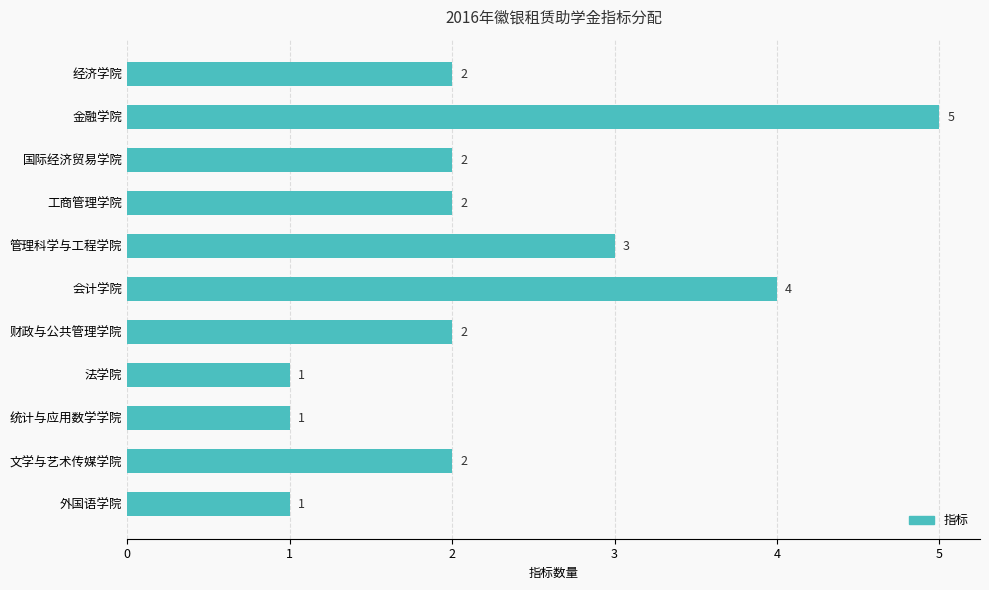

Does the chart contain any negative values?

No